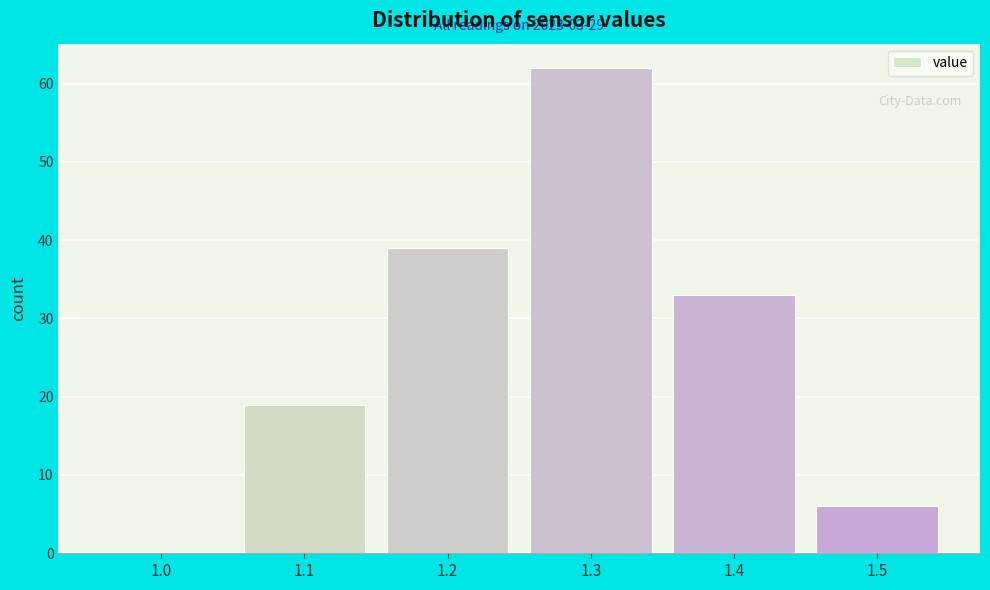

Reading right to left, what are all the values shown in this chart?

1.5=6	1.4=33	1.3=62	1.2=39	1.1=19	1.0=0